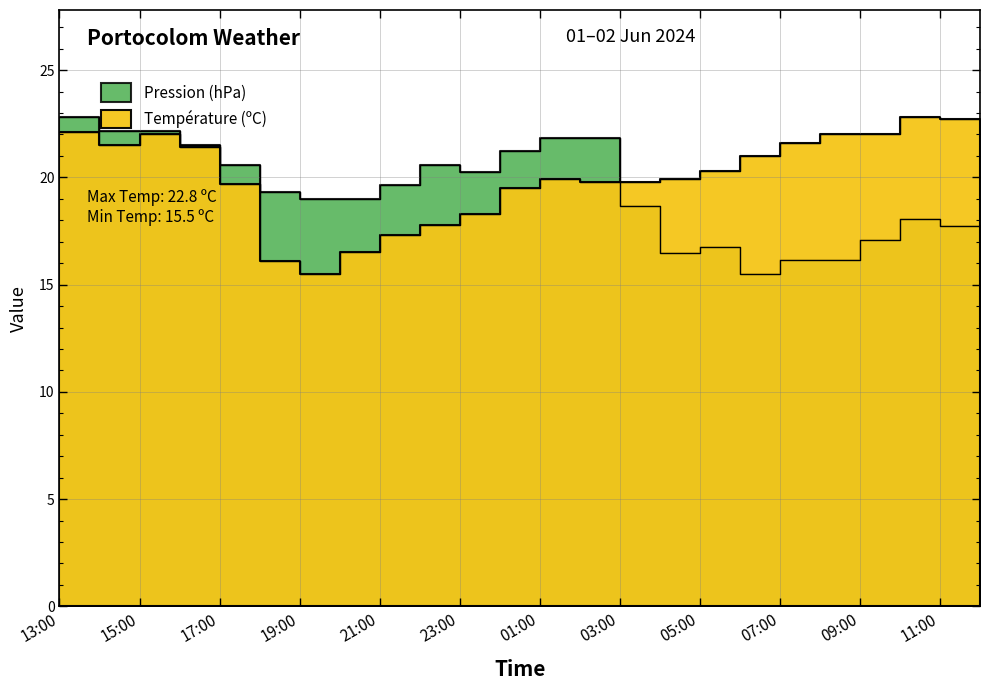

Does the chart have visible grid lines?

Yes